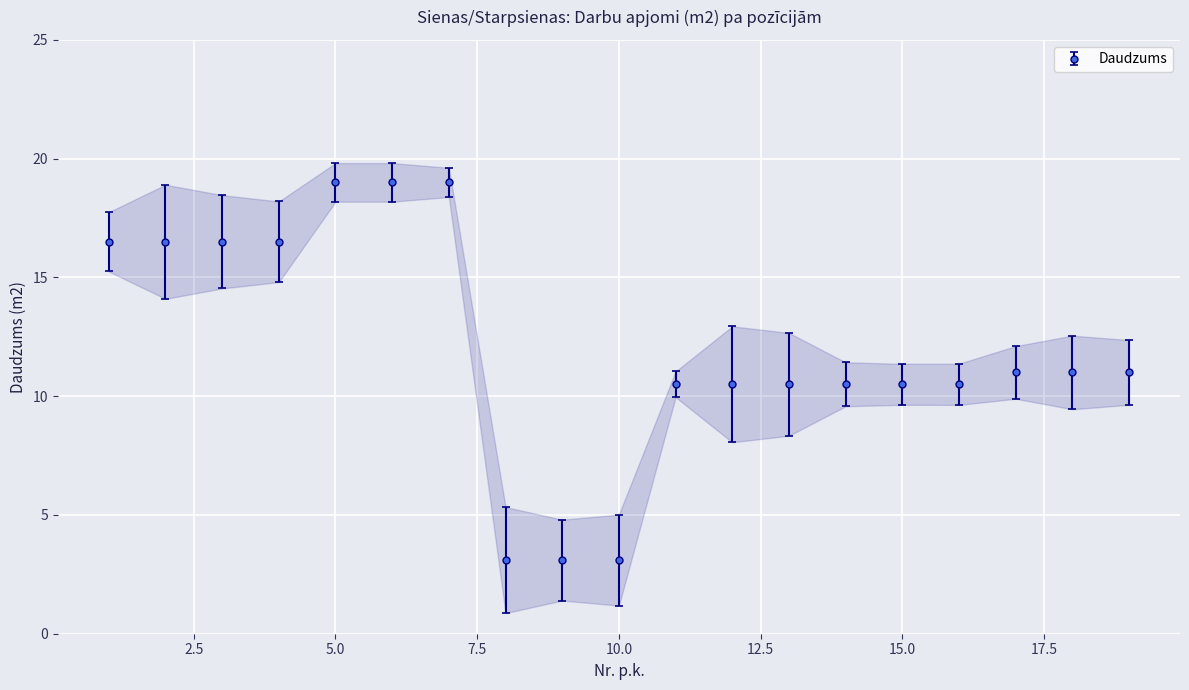

True or false: the data shows 19.0 at 7.

True